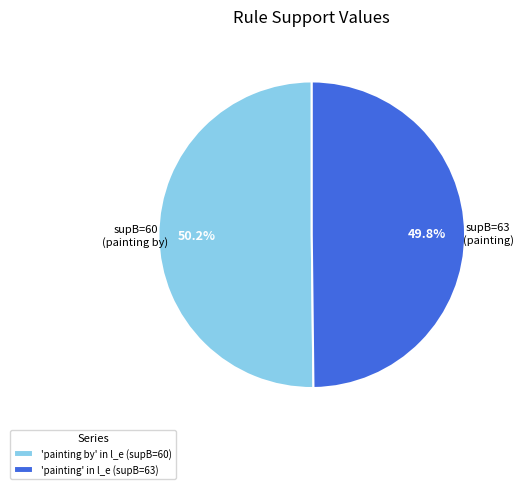

How many segments does this pie chart have?

2